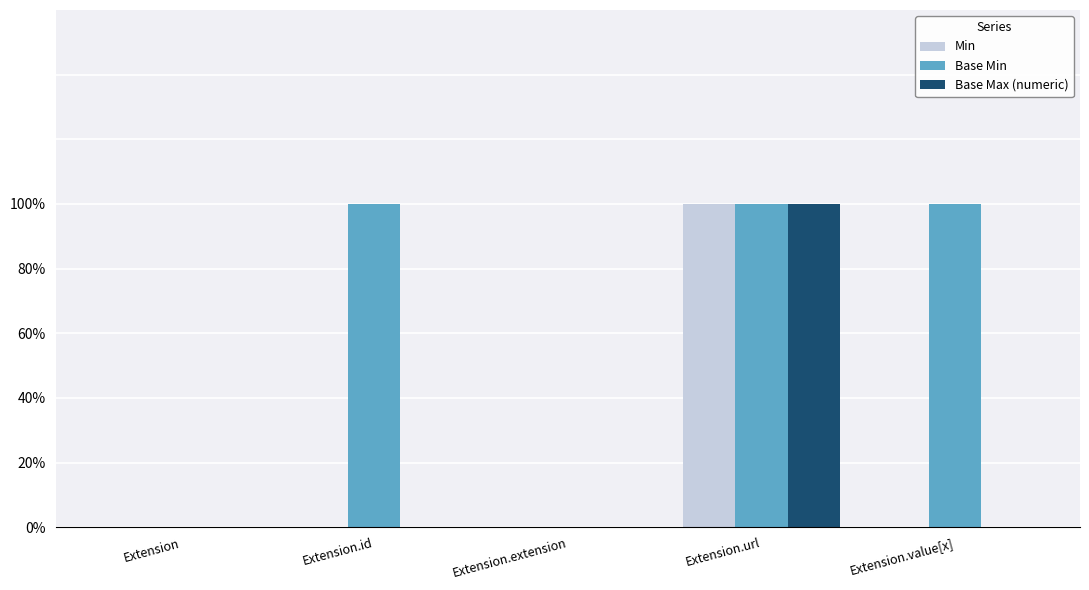

Rank the series by their maximum value, from highest to lowest.

Min, Base Min, Base Max (numeric)